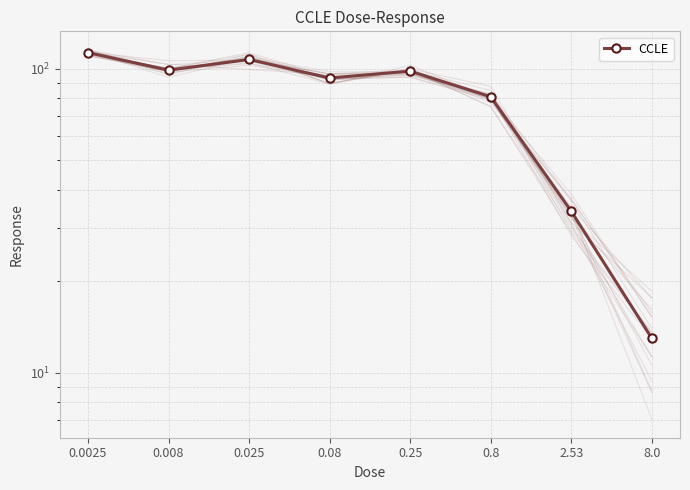

What is the label of the 5th point from the left?

0.25